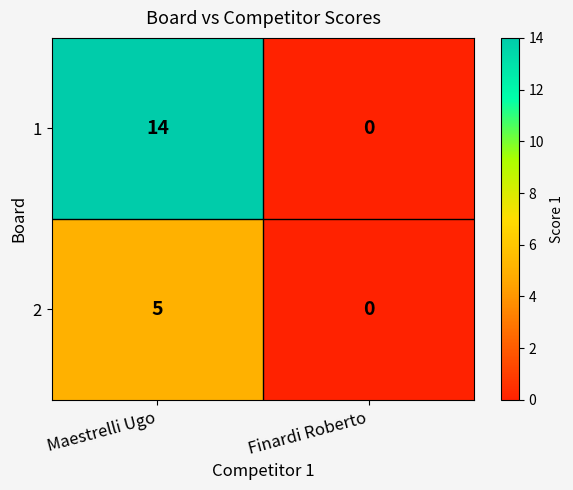

How many distinct data groups are displayed?

2